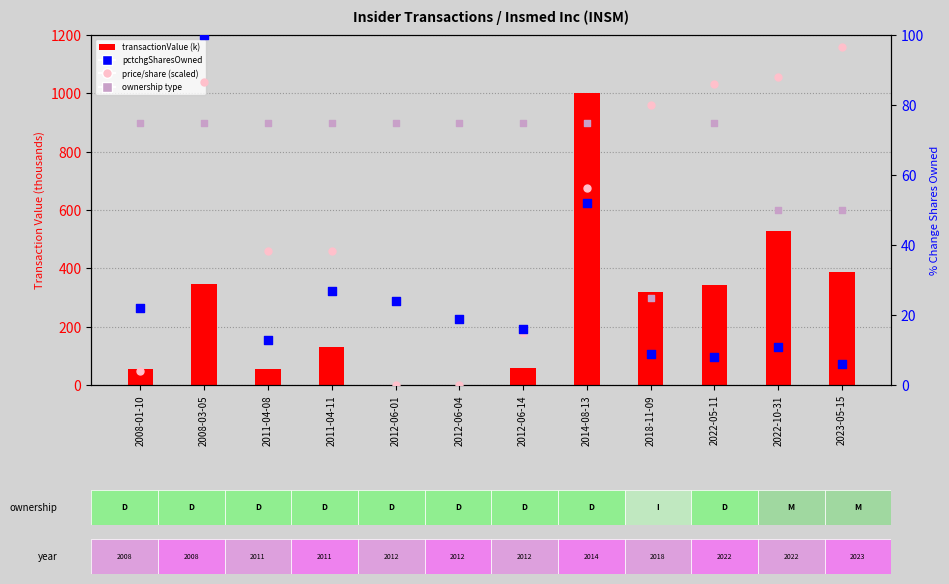

What is the total value across all series at 2023-05-15?

538.2